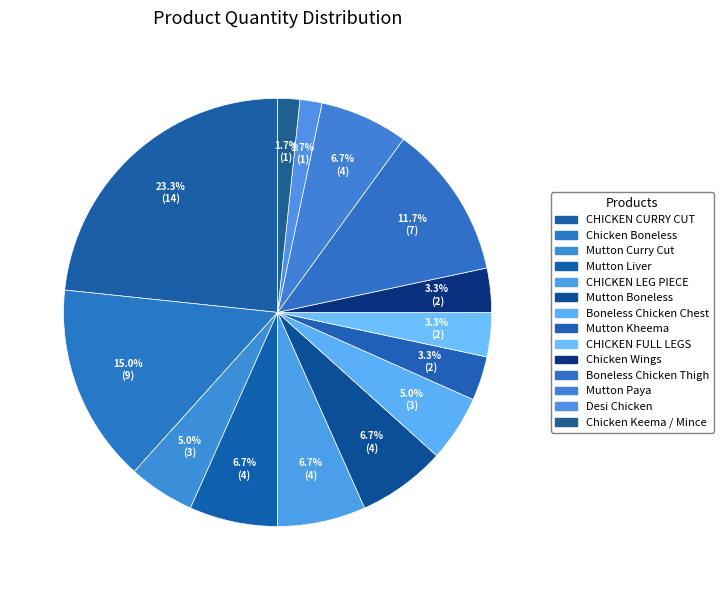

How many slices are in this pie chart?

14